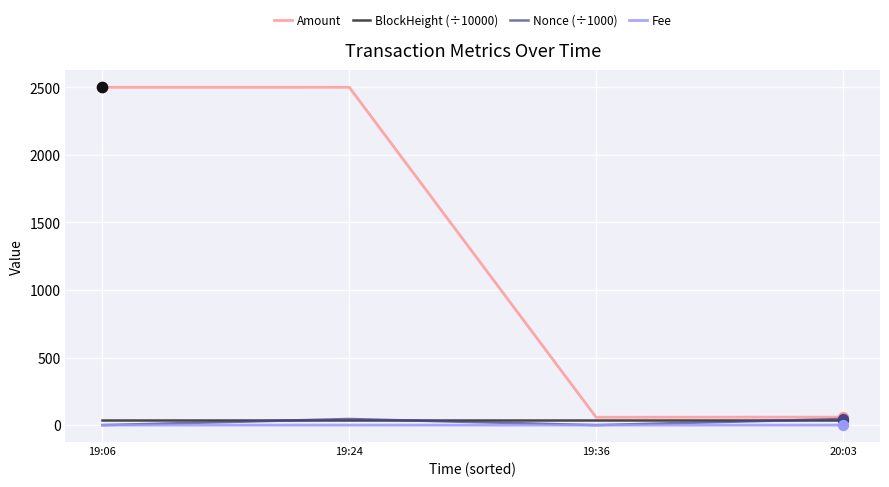

Which series has the largest total across all categories?

Amount